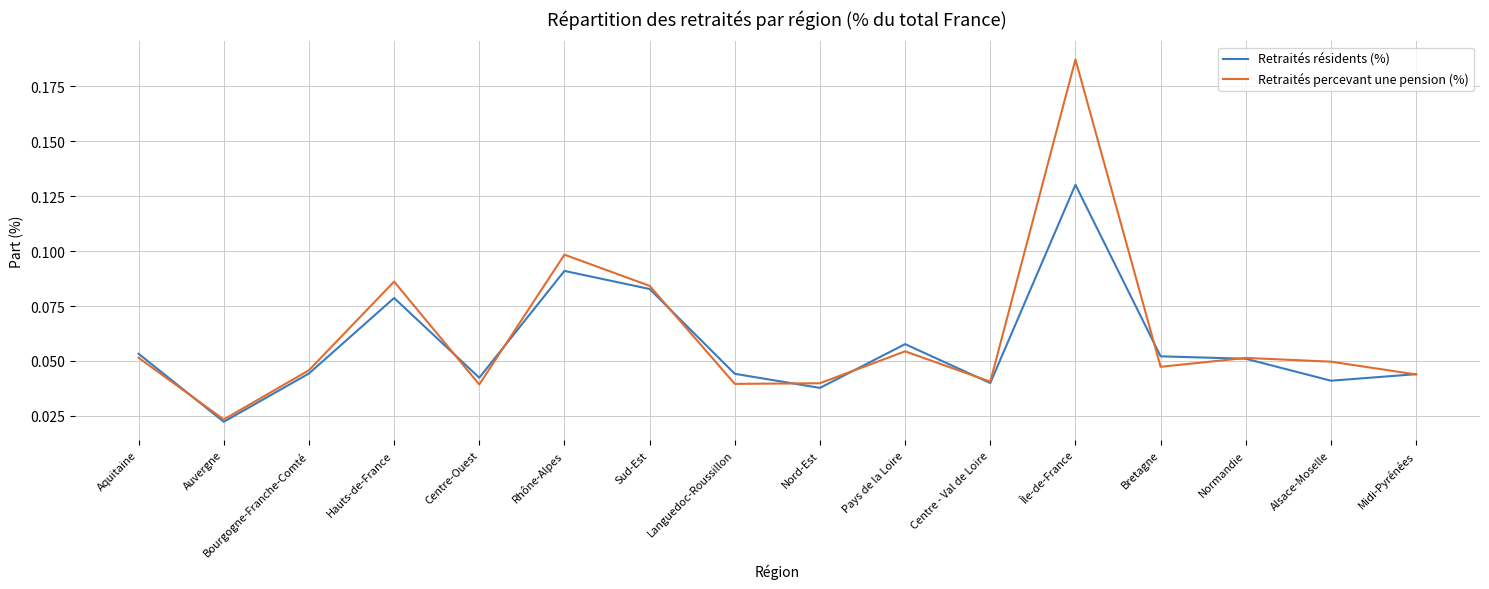

At which category does the chart reach its peak across all series?

Île-de-France